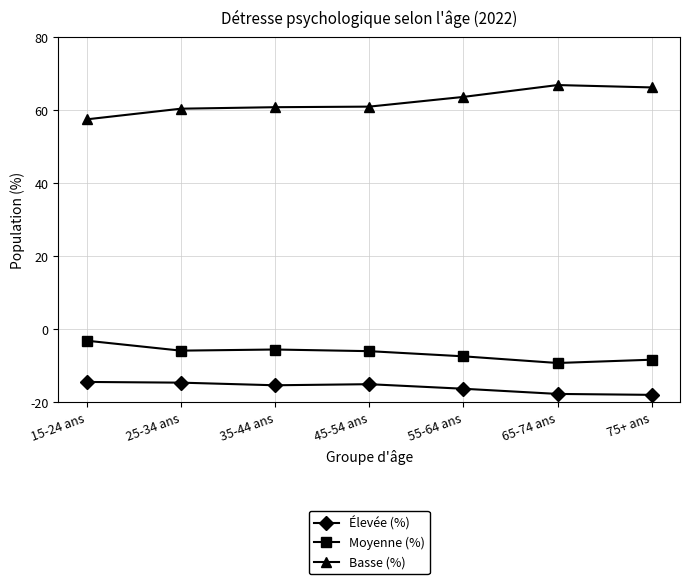

What is the difference between the maximum and minimum values in the Élevée (%) series?

3.5